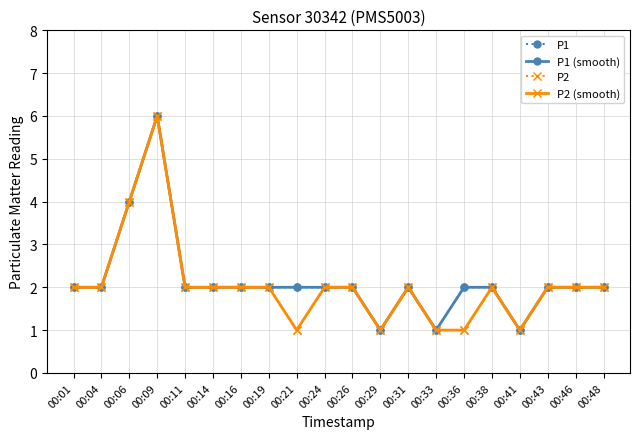

The value of P2 at 00:09 is 6. True or false?

True